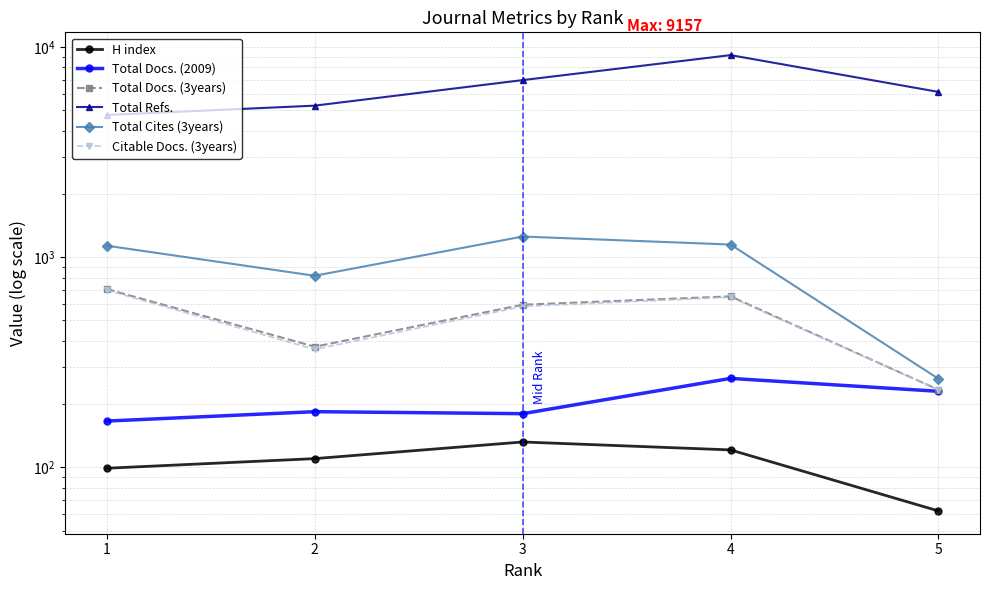

Reading left to right, extract all data points from this chart.

H index: 1=99	2=110	3=132	4=121	5=62
Total Docs. (2009): 1=166	2=184	3=180	4=265	5=230
Total Docs. (3years): 1=705	2=375	3=594	4=651	5=234
Total Refs.: 1=4752	2=5264	3=6964	4=9157	5=6120
Total Cites (3years): 1=1134	2=816	3=1254	4=1149	5=264
Citable Docs. (3years): 1=697	2=364	3=583	4=645	5=234